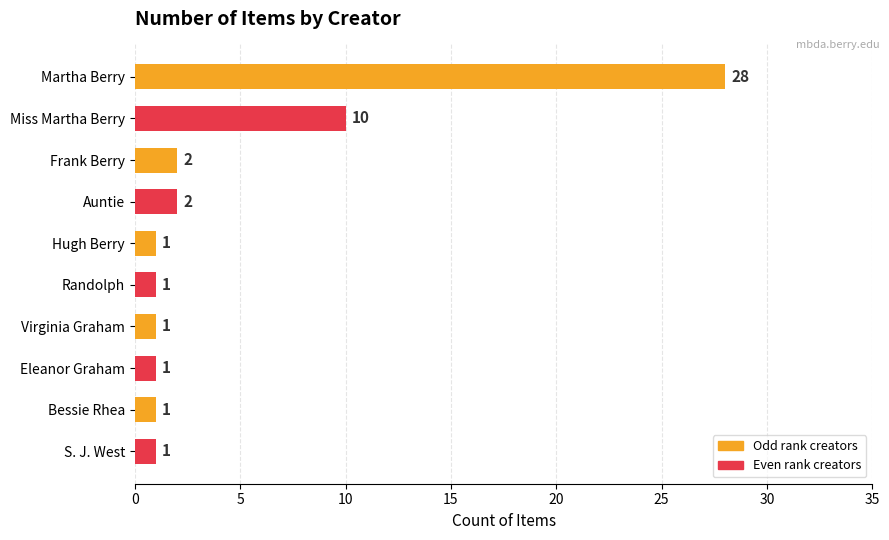

Where is the data nearest to the value 14?

Miss Martha Berry